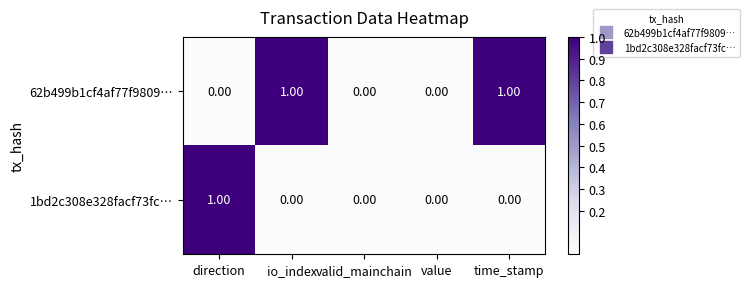

List the series in order of their overall mean, lowest first.

1bd2c308e328facf73fc…, 62b499b1cf4af77f9809…